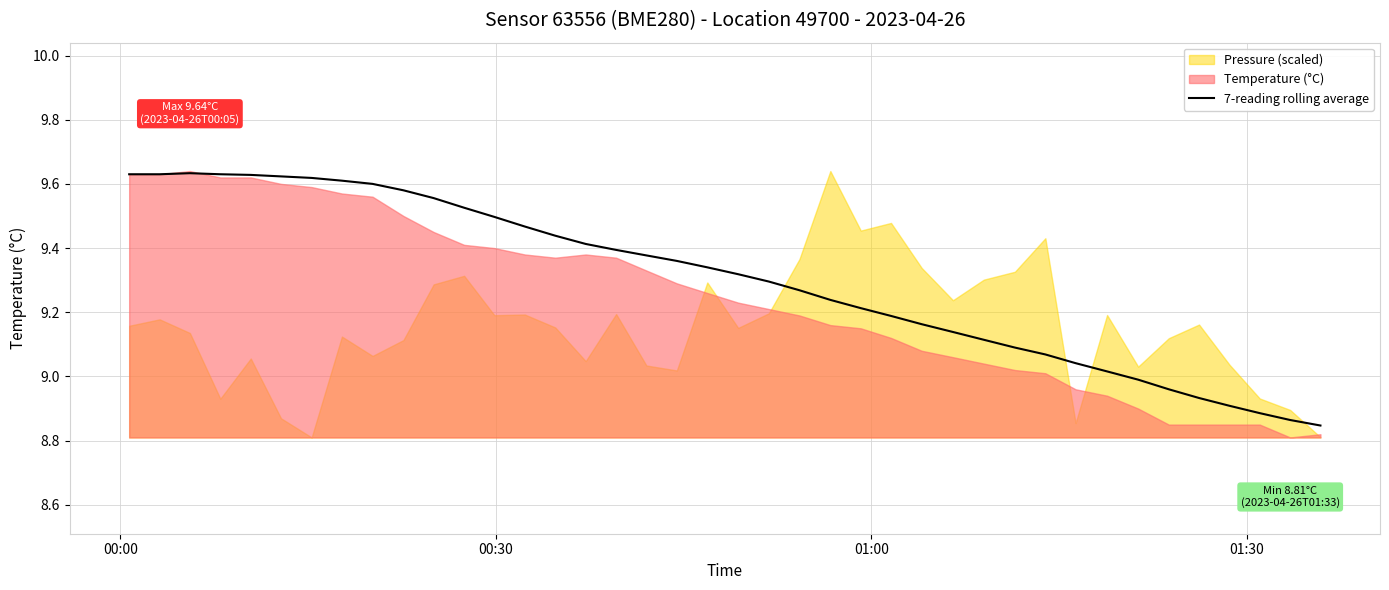

True or false: there are more than 0 points higher than both neighbors.

True